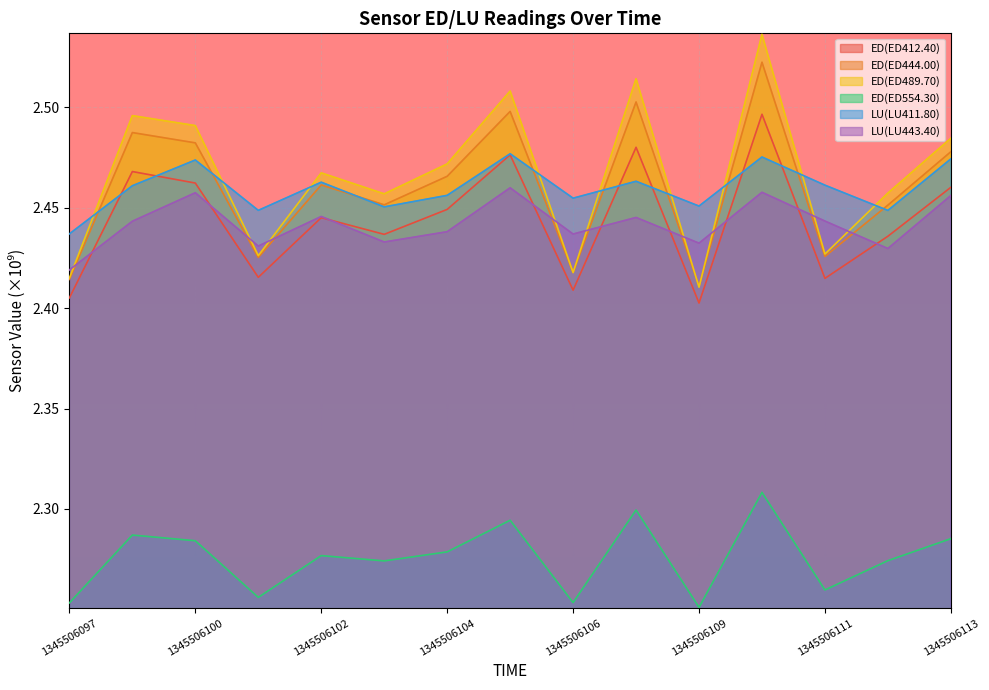

What is the lowest value of the ED(ED554.30) series?

2.3